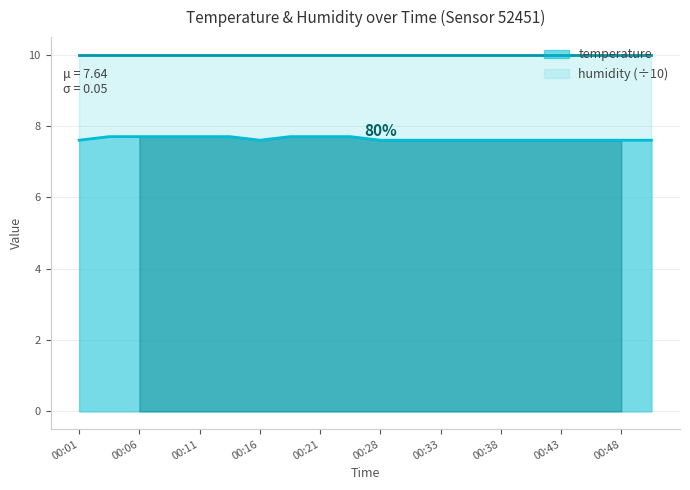

Where is the data nearest to the value 7?

00:01